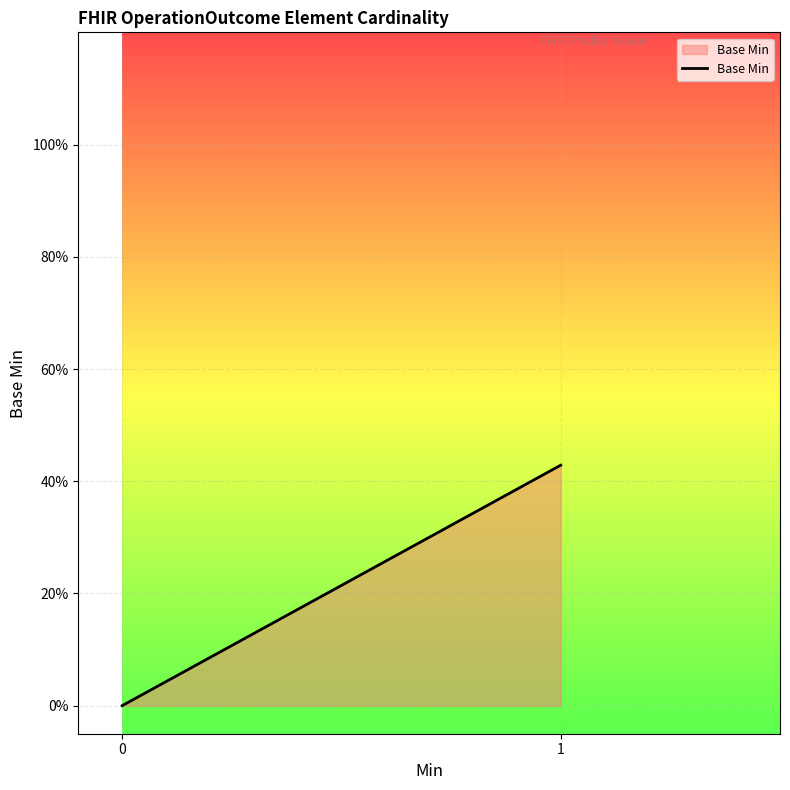

Reading right to left, what are all the values shown in this chart?

1=0.4	0=0.0